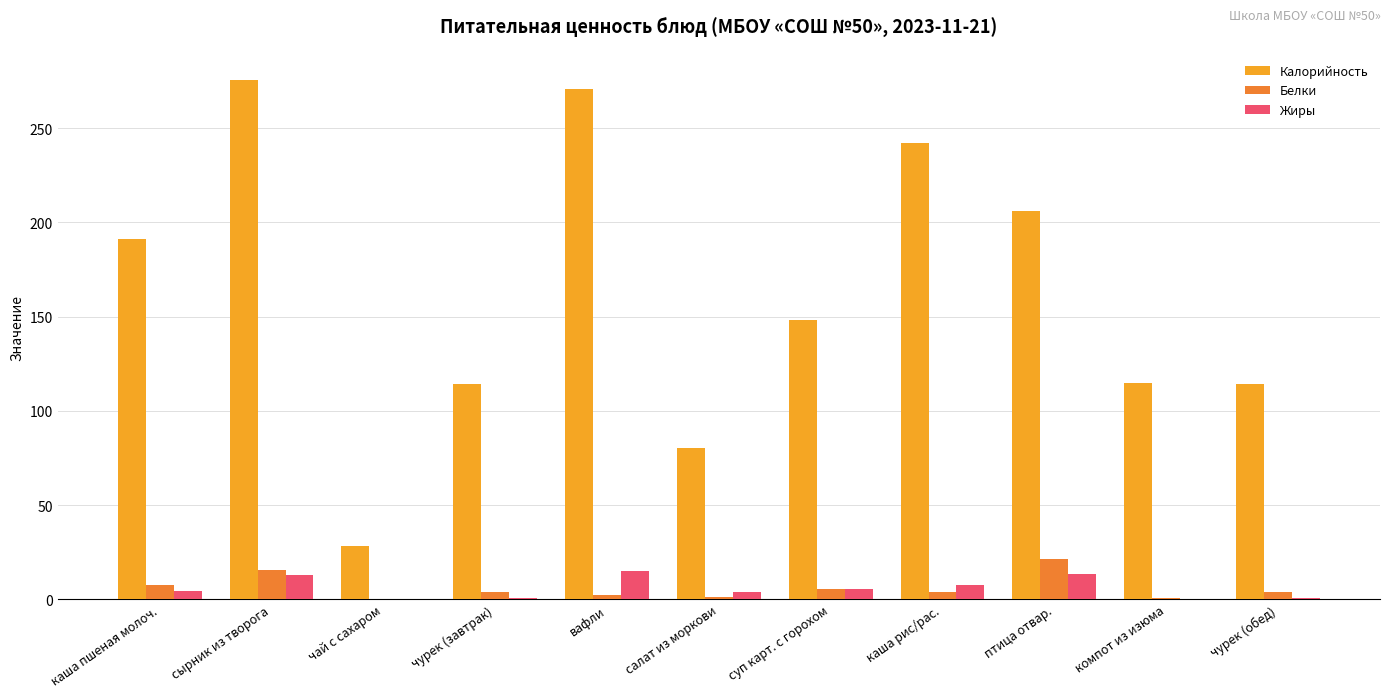

Count the number of categories in the chart.

11